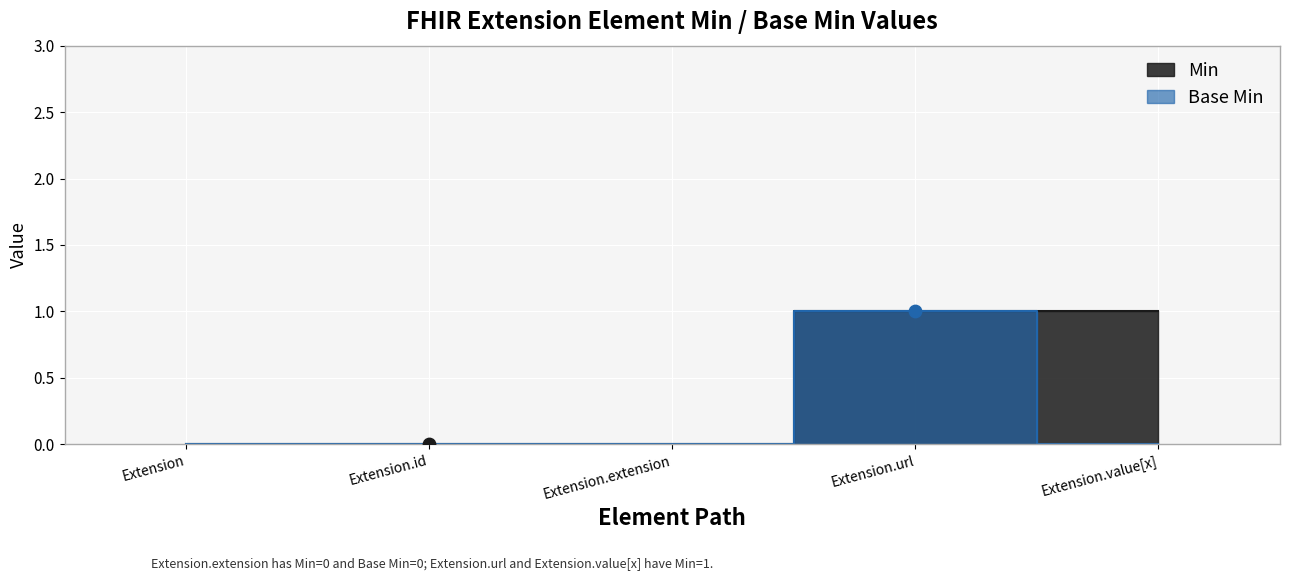

Which series reaches the minimum Y coordinate?

Min